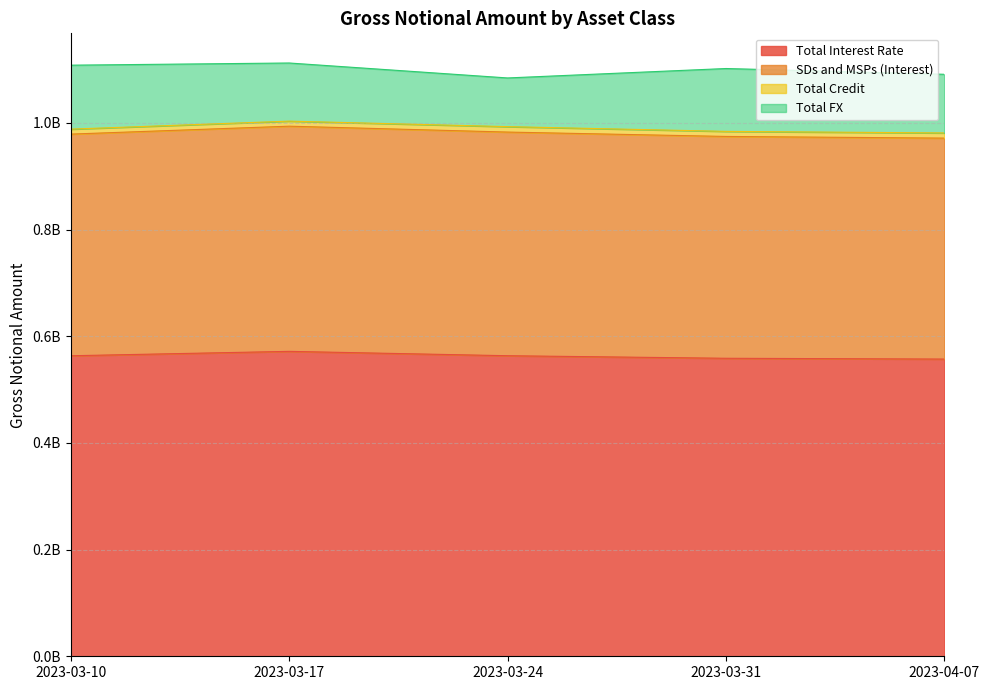

Where is the first local maximum for SDs and MSPs (Interest)?

2023-03-17